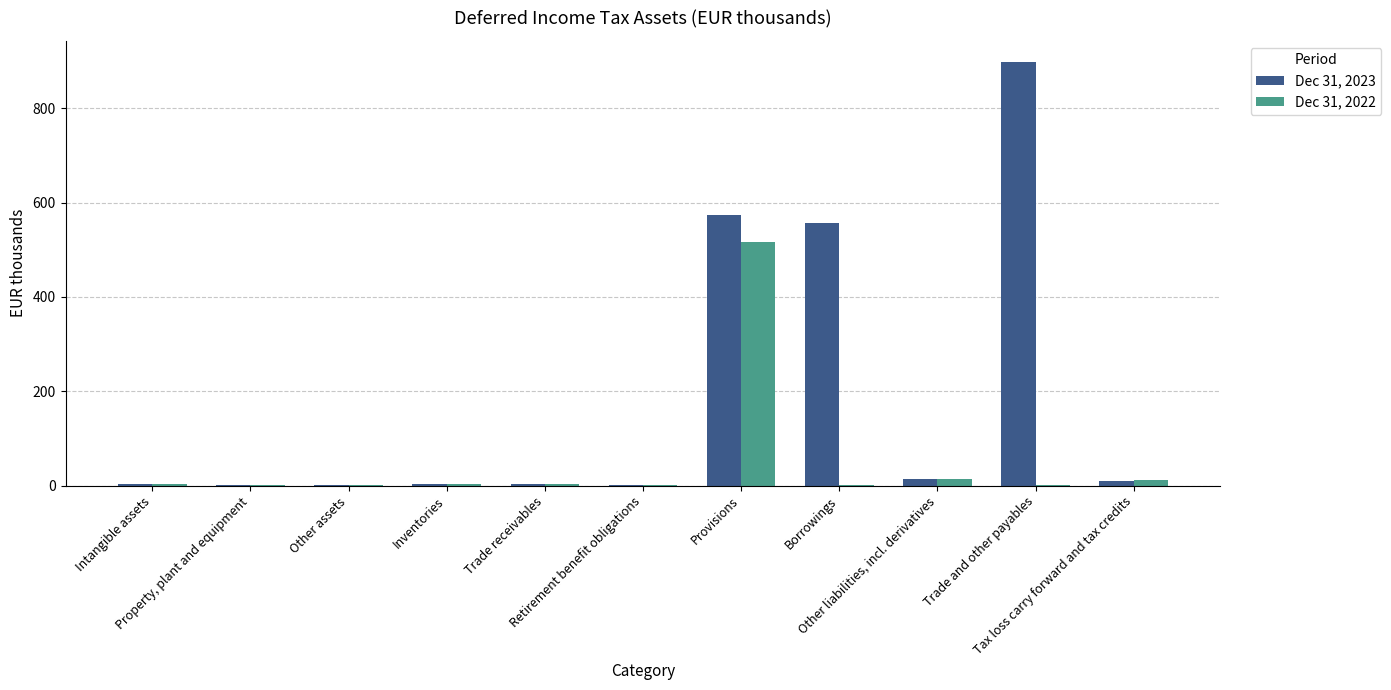

What is the average value of the Dec 31, 2022 series?

51.1